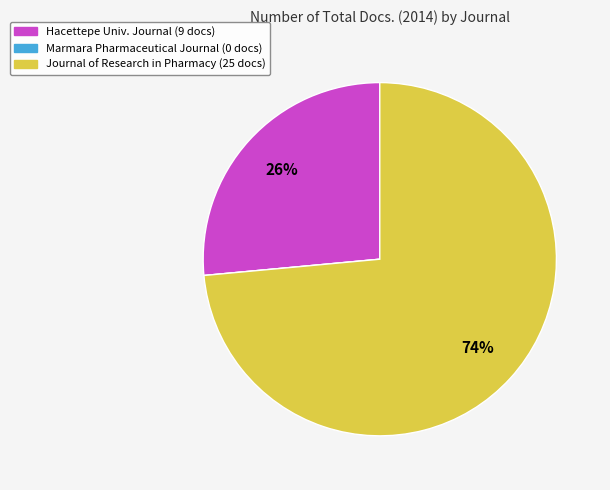

To the nearest percent, what is the difference between the largest and smallest slice percentages?

74%